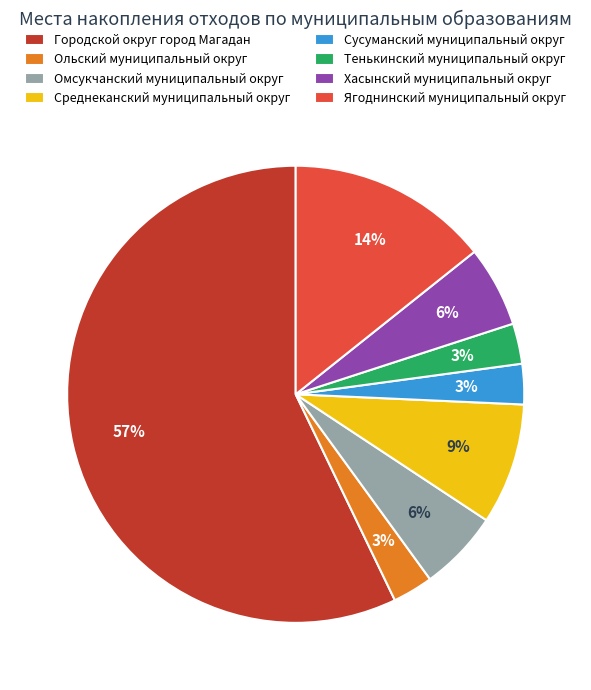

Is there a majority slice in this chart?

Yes